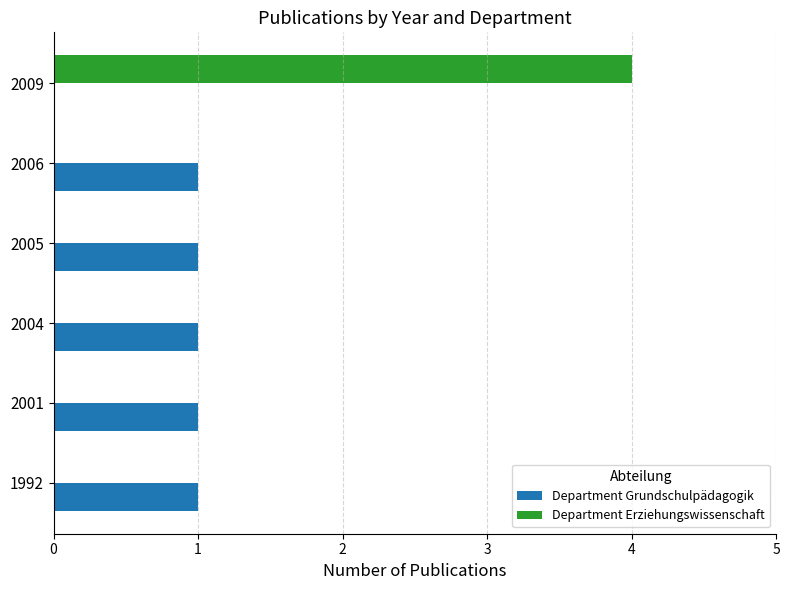

Is it true that Department Erziehungswissenschaft equals 0 at 2004?

True